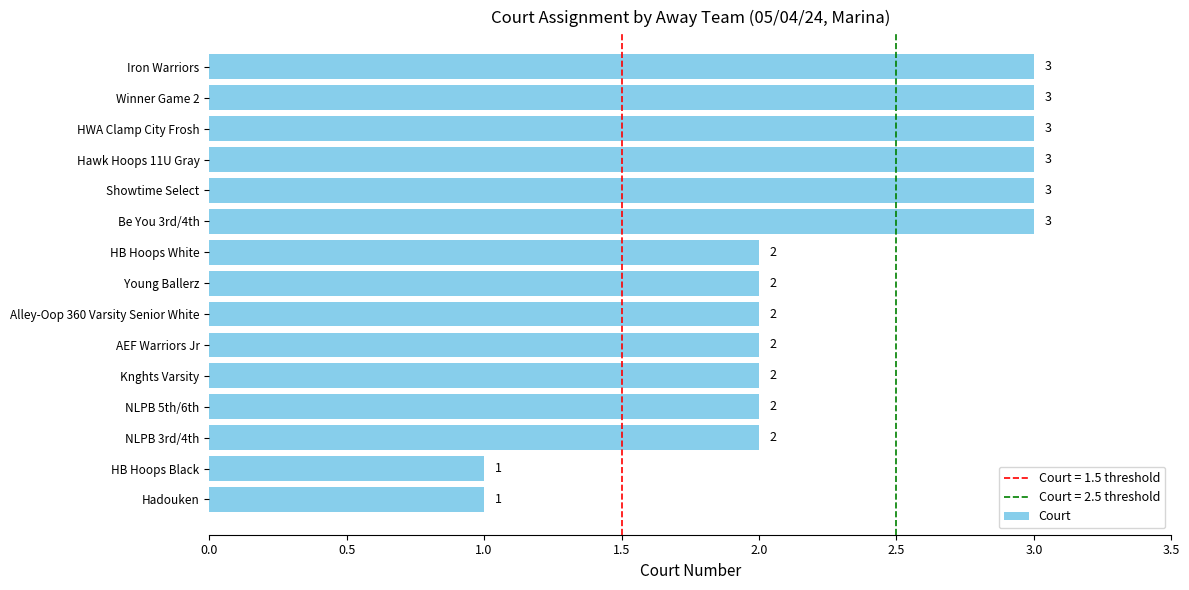

Reading bottom to top, extract all data points from this chart.

1	1	2	2	2	2	2	2	2	3	3	3	3	3	3